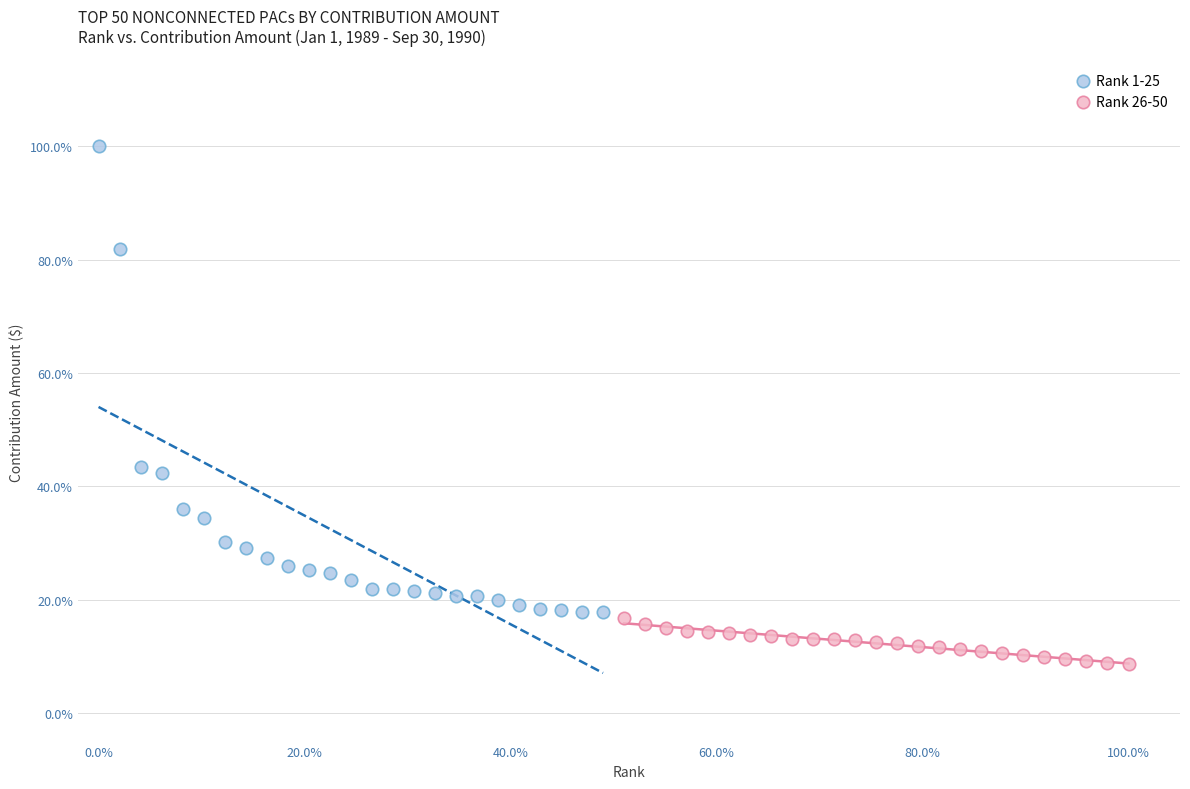

Which series has the largest Y range (max minus min)?

Rank 1-25